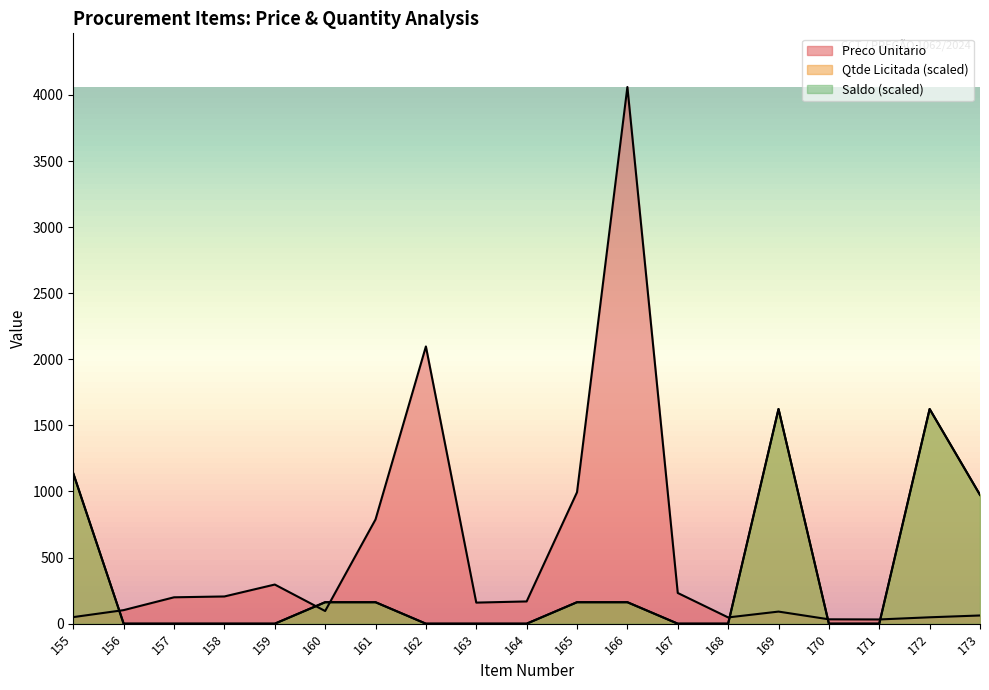

What is the difference between the Preco Unitario values at 163 and 155?

109.7